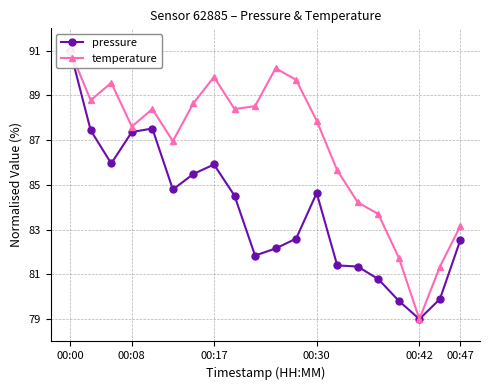

Reading left to right, what are all the values shown in this chart?

pressure: 91.0	87.4	86.0	87.4	87.5	84.8	85.5	85.9	84.5	81.8	82.2	82.6	84.6	81.4	81.4	80.8	79.8	79.0	79.9	82.6
temperature: 91.0	88.8	89.6	87.6	88.4	87.0	88.7	89.8	88.4	88.5	90.2	89.7	87.9	85.7	84.2	83.7	81.7	79.0	81.3	83.2